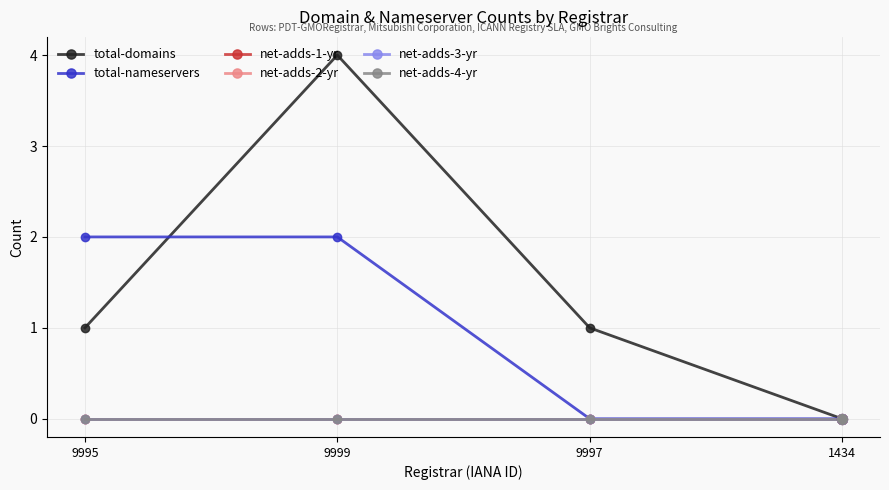

At which category is the sum across all series the highest?

9999